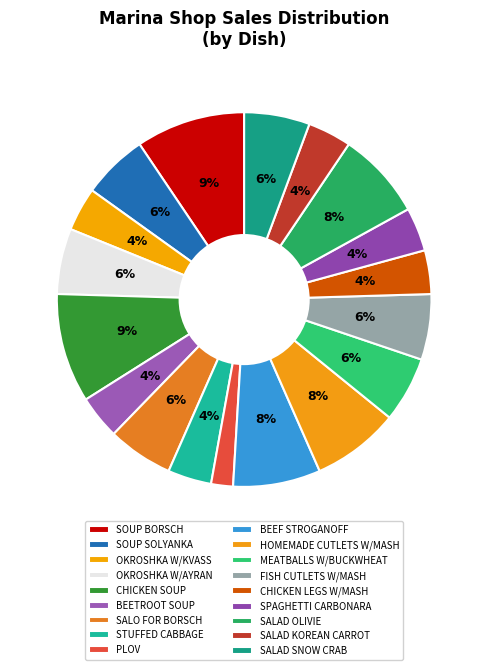

How many segments does this pie chart have?

18